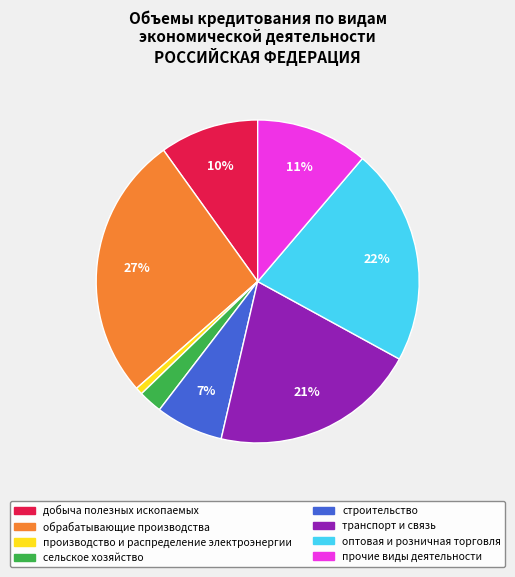

Do транспорт и связь and строительство together represent more than half of the pie?

No